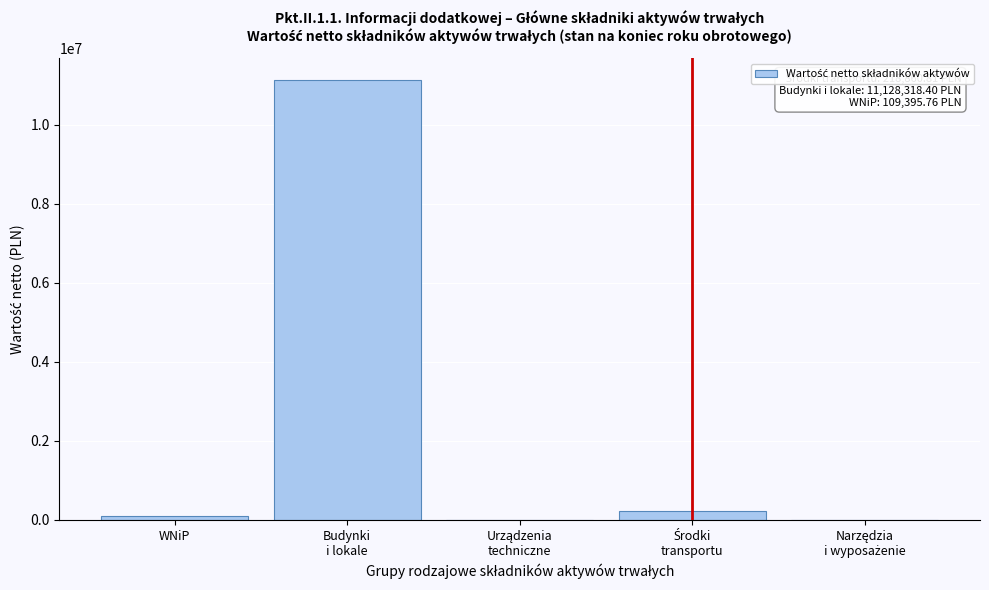

What is the greatest value displayed?

11128318.4